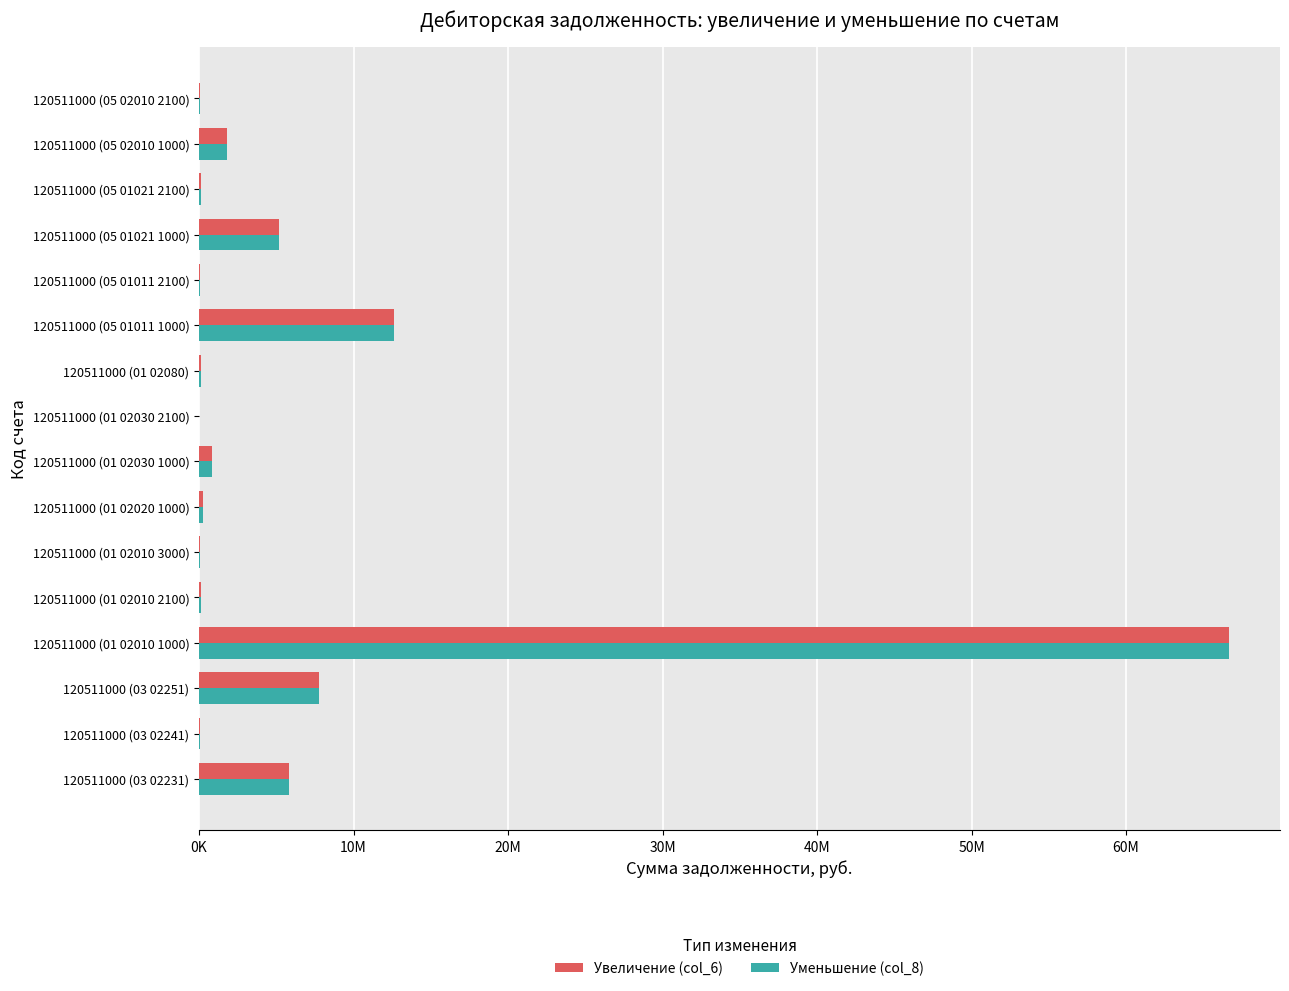

What position from the left is 120511000 (01 02080)?

10